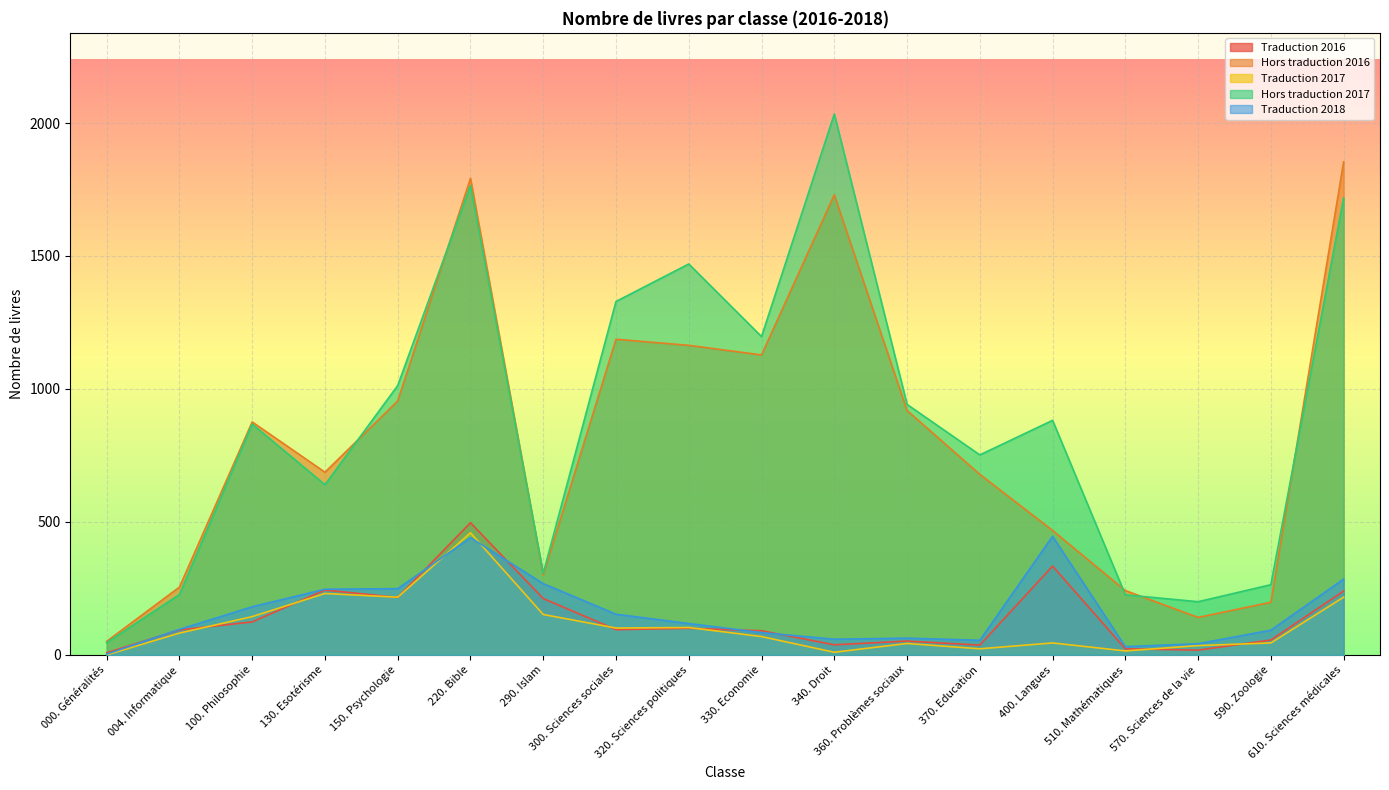

At which label does Traduction 2016 first exceed 95?

100. Philosophie